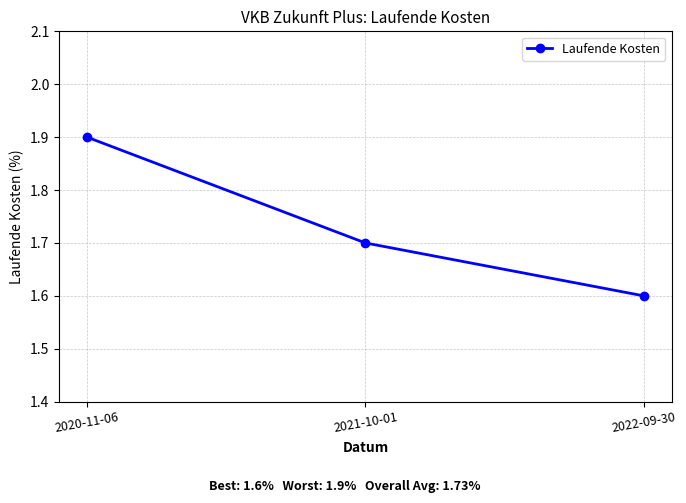

What is the label of the 1st point from the right?

2022-09-30